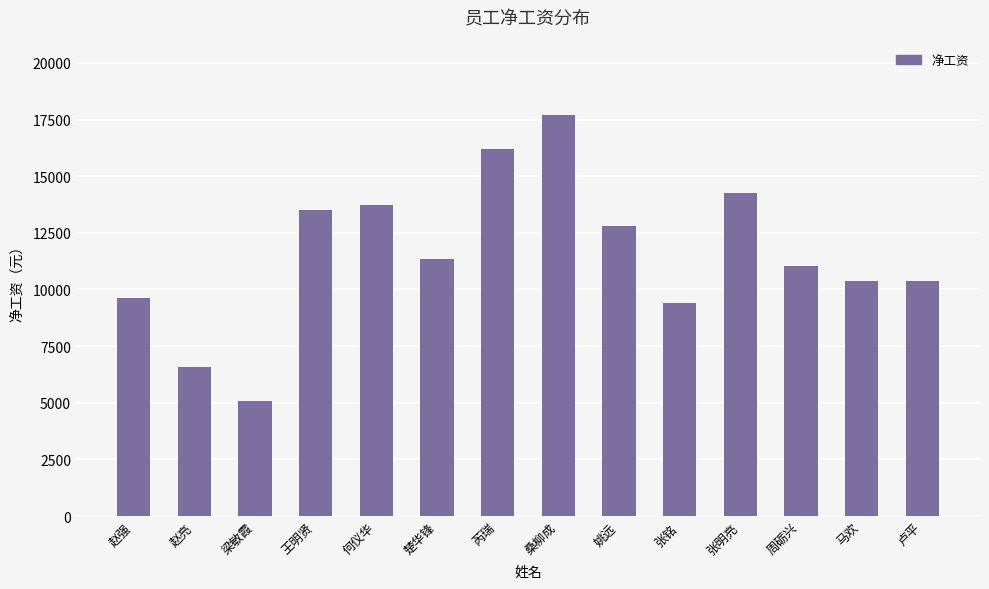

What is the change in value from 赵强 to 芮瑞?

+6558.8